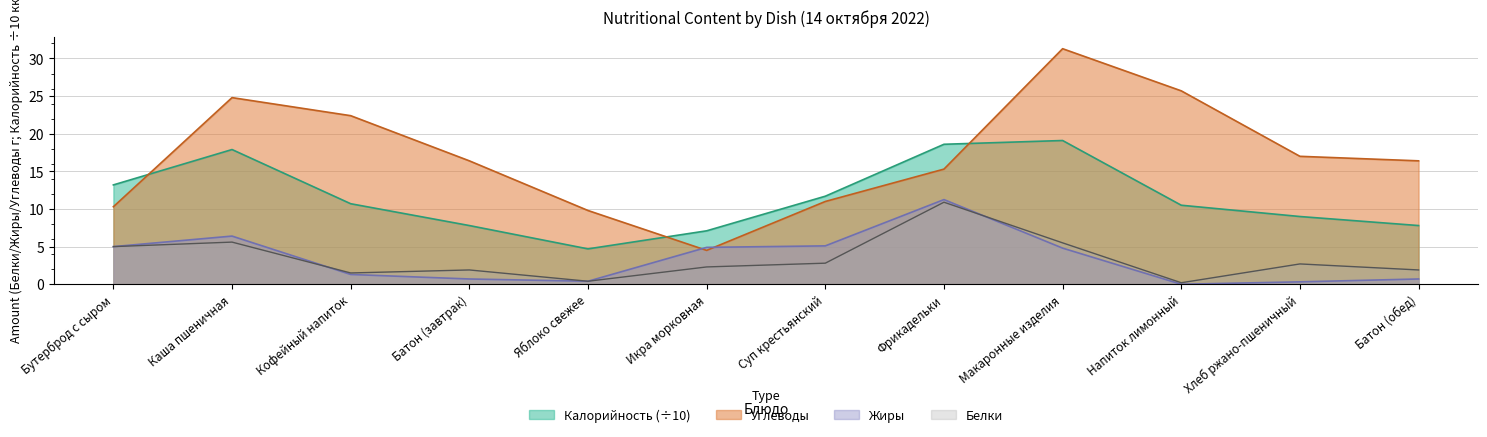

Between Хлеб ржано-пшеничный and Напиток лимонный, which is larger?

Напиток лимонный